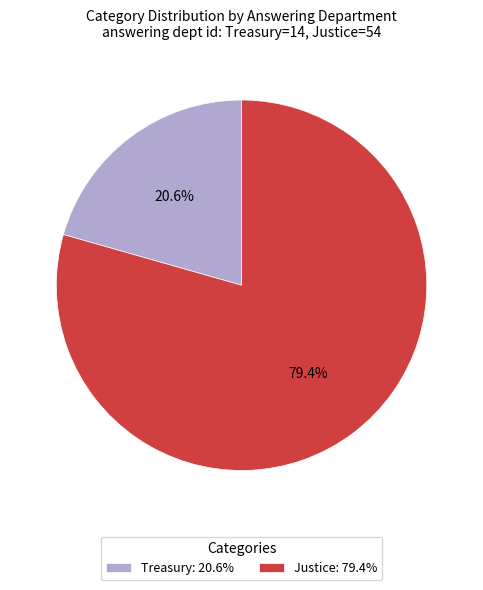

How much of the chart is everything except Justice?

20.6%